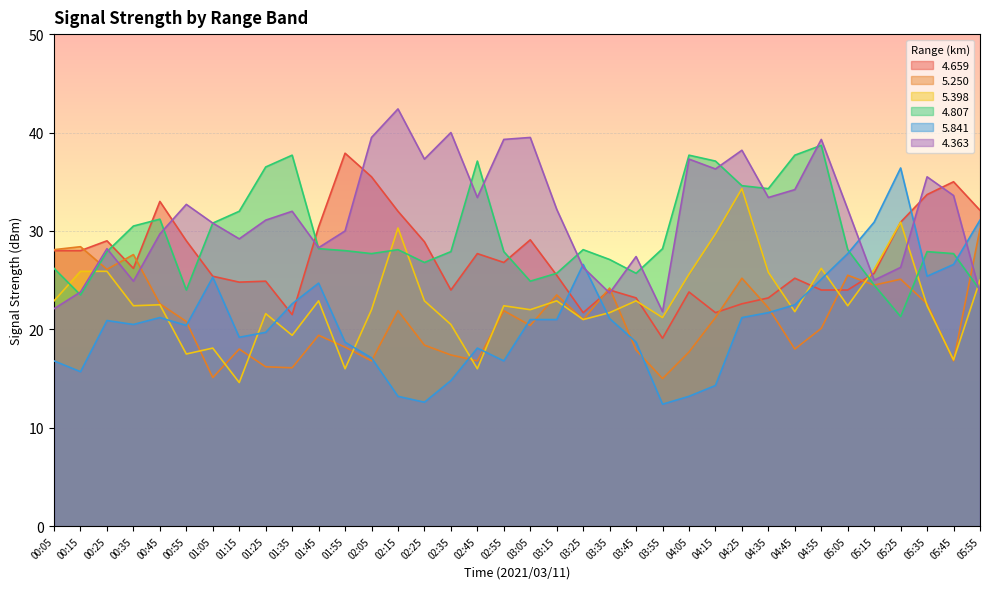

Rank the series by their maximum value, from highest to lowest.

4.363, 4.807, 4.659, 5.841, 5.398, 5.250